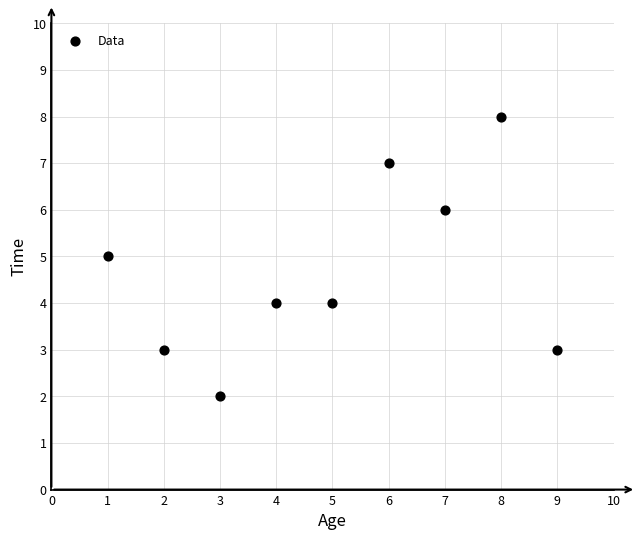

What is the average X value?

5